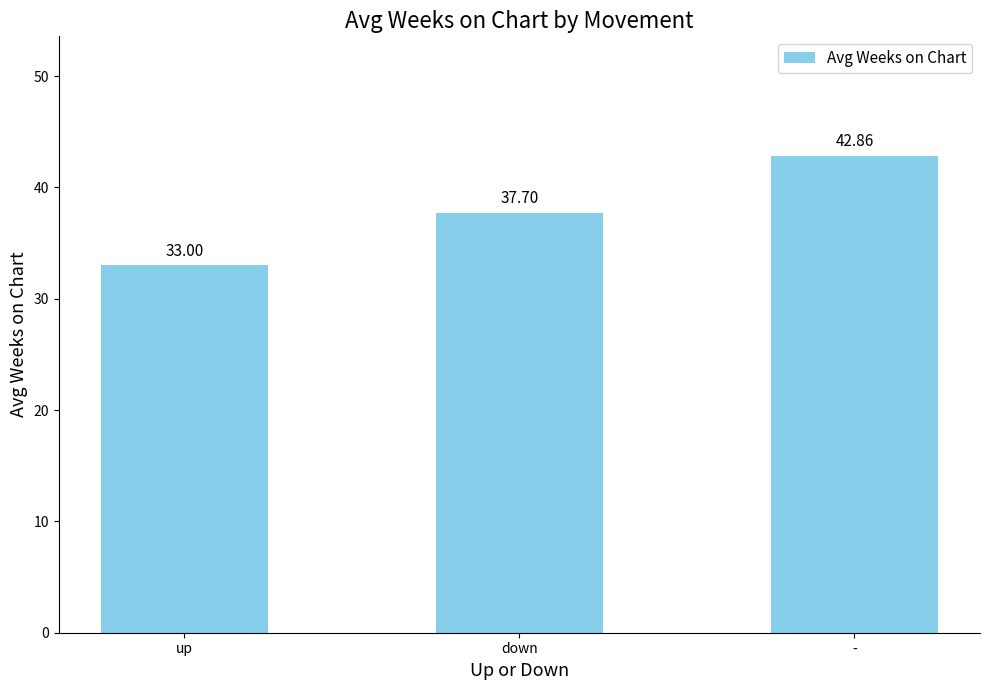

What is the label of the 3rd bar from the left?

-